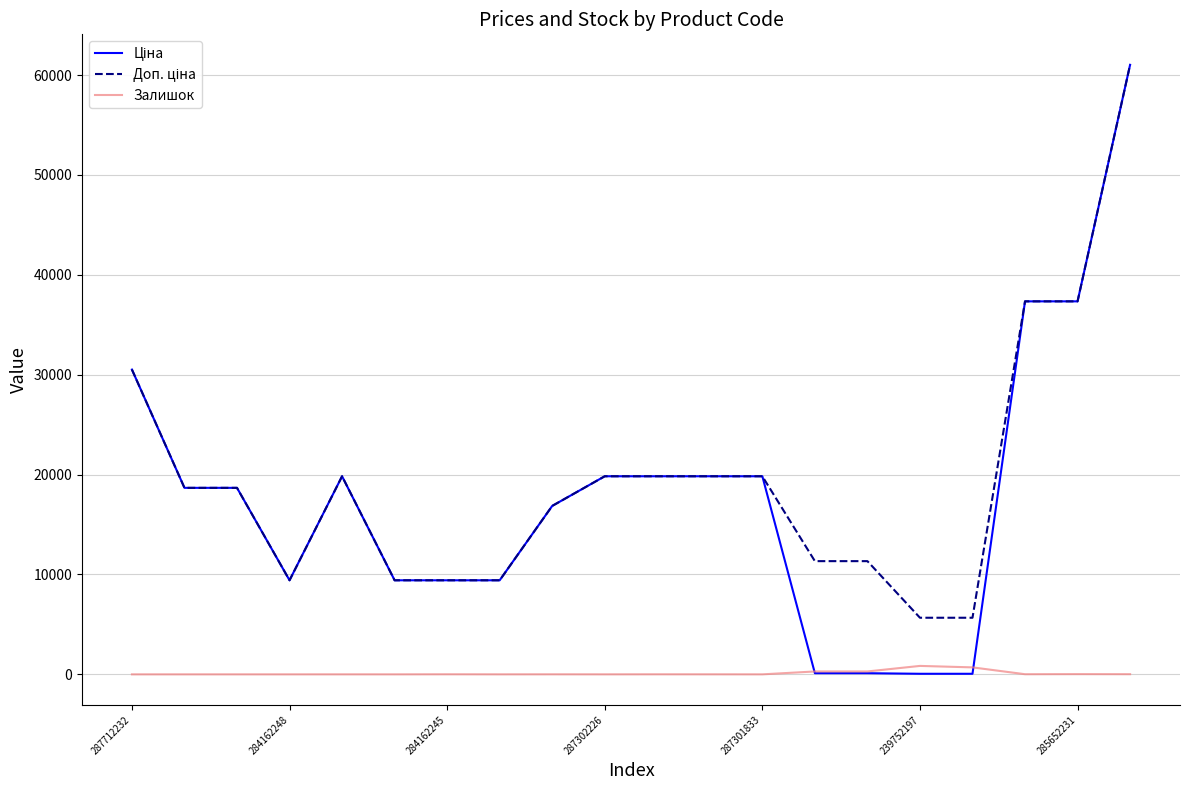

Does the chart have visible grid lines?

Yes